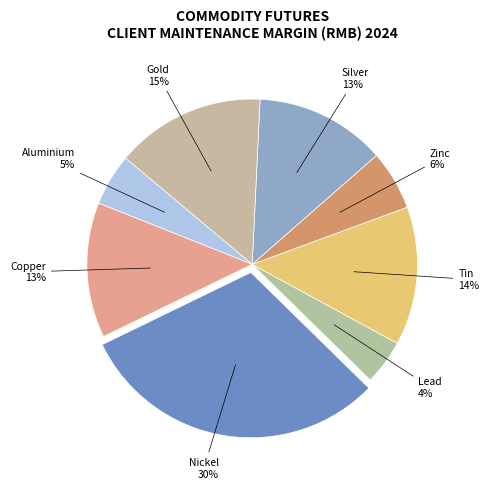

How many segments does this pie chart have?

8